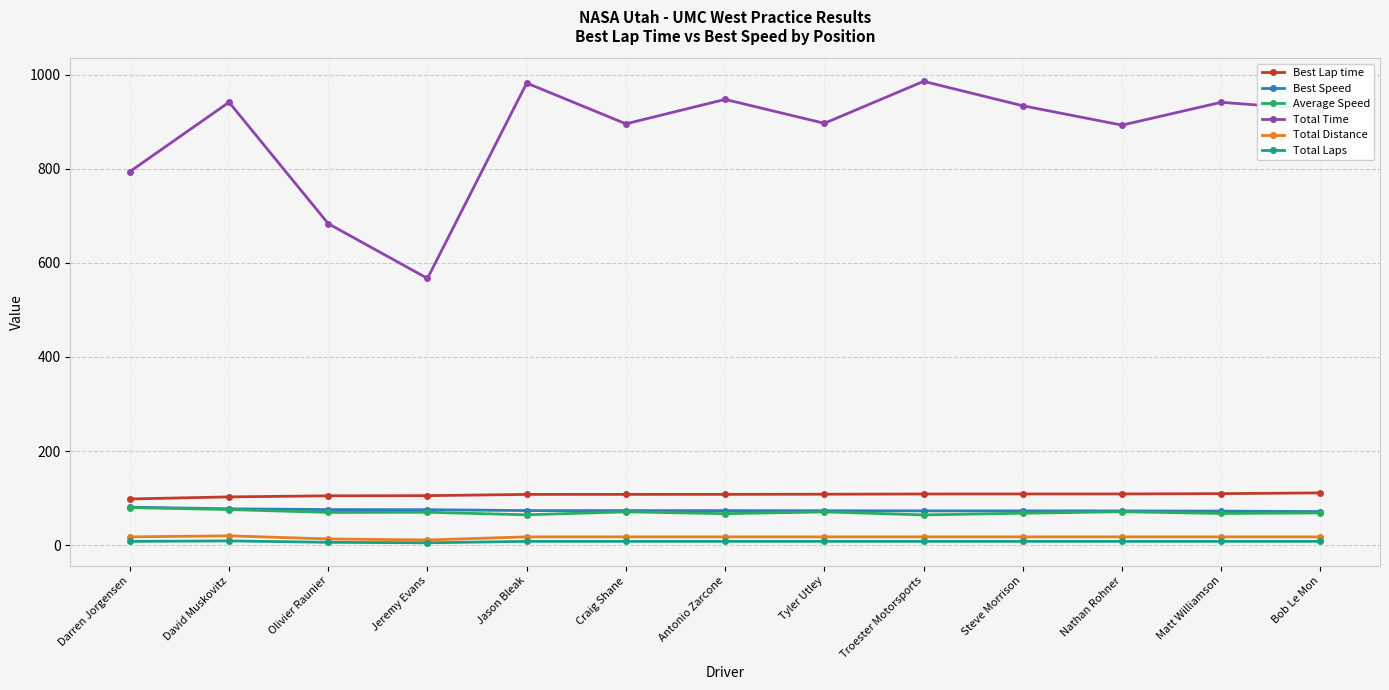

What is the label of the 8th point from the right?

Craig Shane